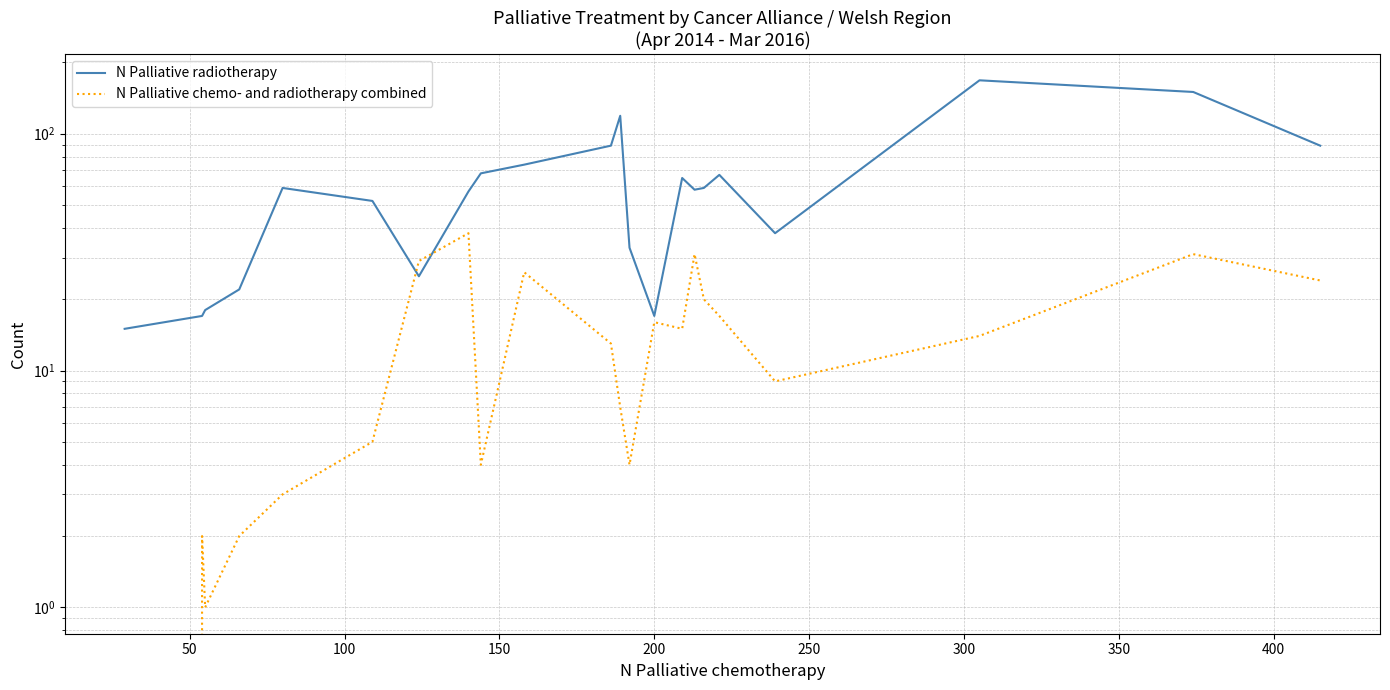

How many data points does each series have?

22